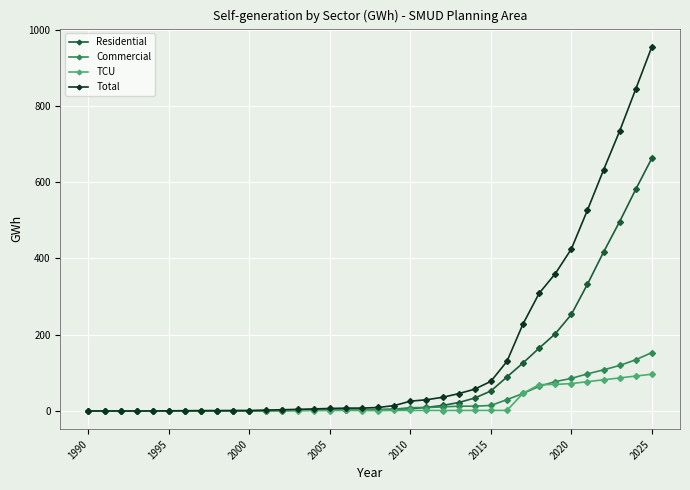

Which series has the widest spread of values?

Total